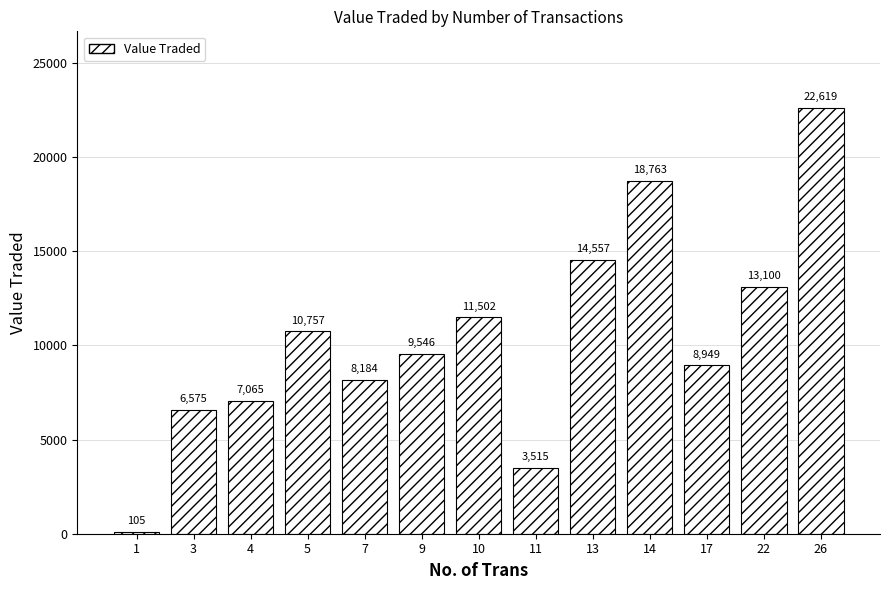

How many data points are less than 9546?

6